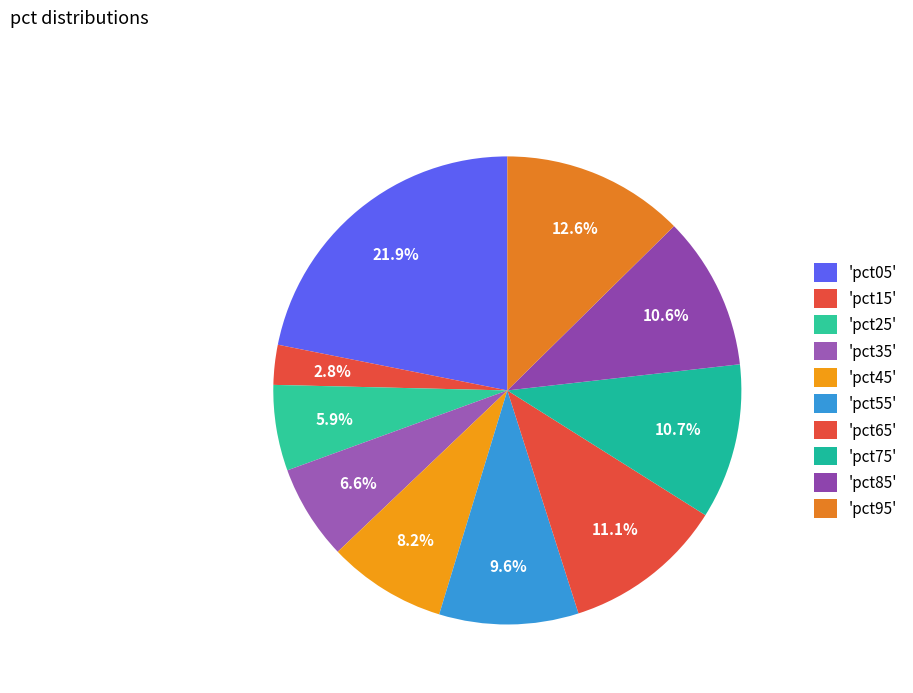

Rank the categories by value from highest to lowest.

pct05, pct95, pct65, pct75, pct85, pct55, pct45, pct35, pct25, pct15